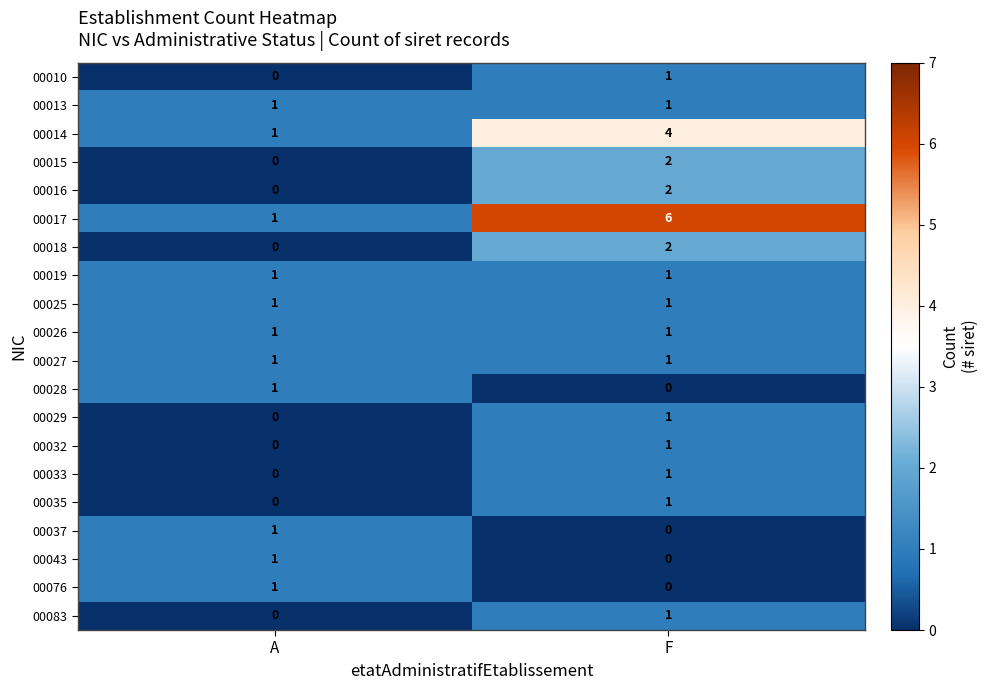

Rank the categories by 00035 value from highest to lowest.

F, A